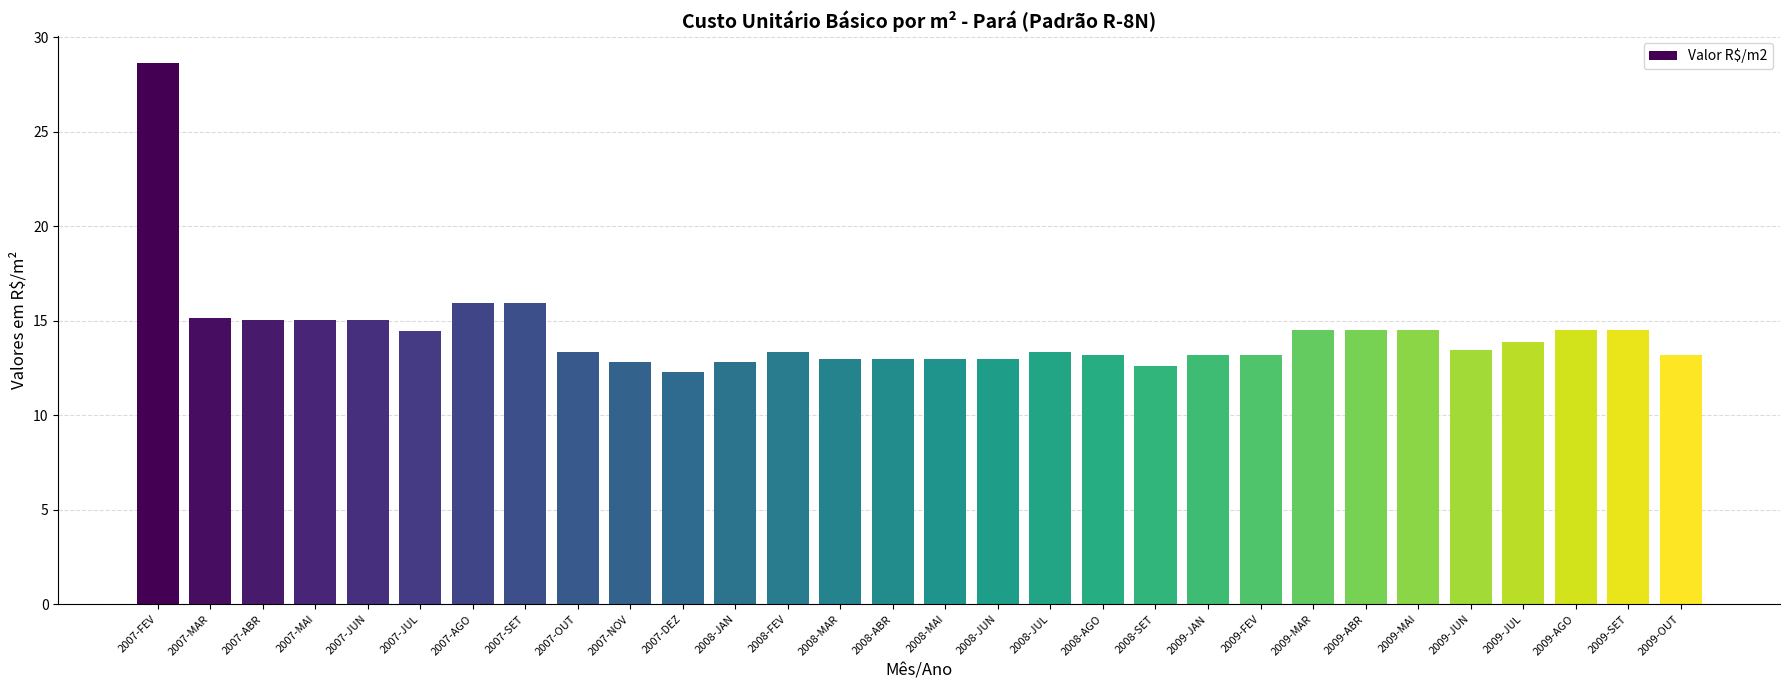

Read the value at 2009-JUN.

13.4